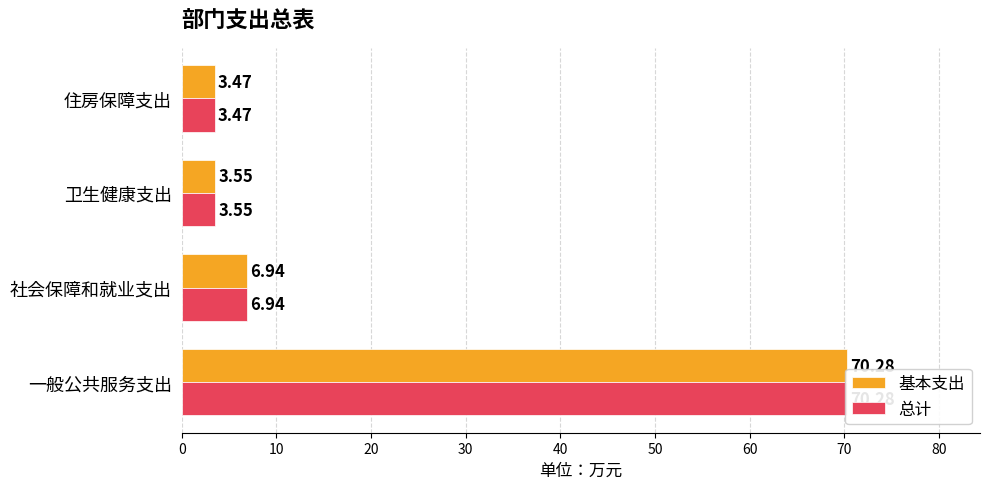

What is the difference between the second highest and minimum values in the 总计 series?

3.5